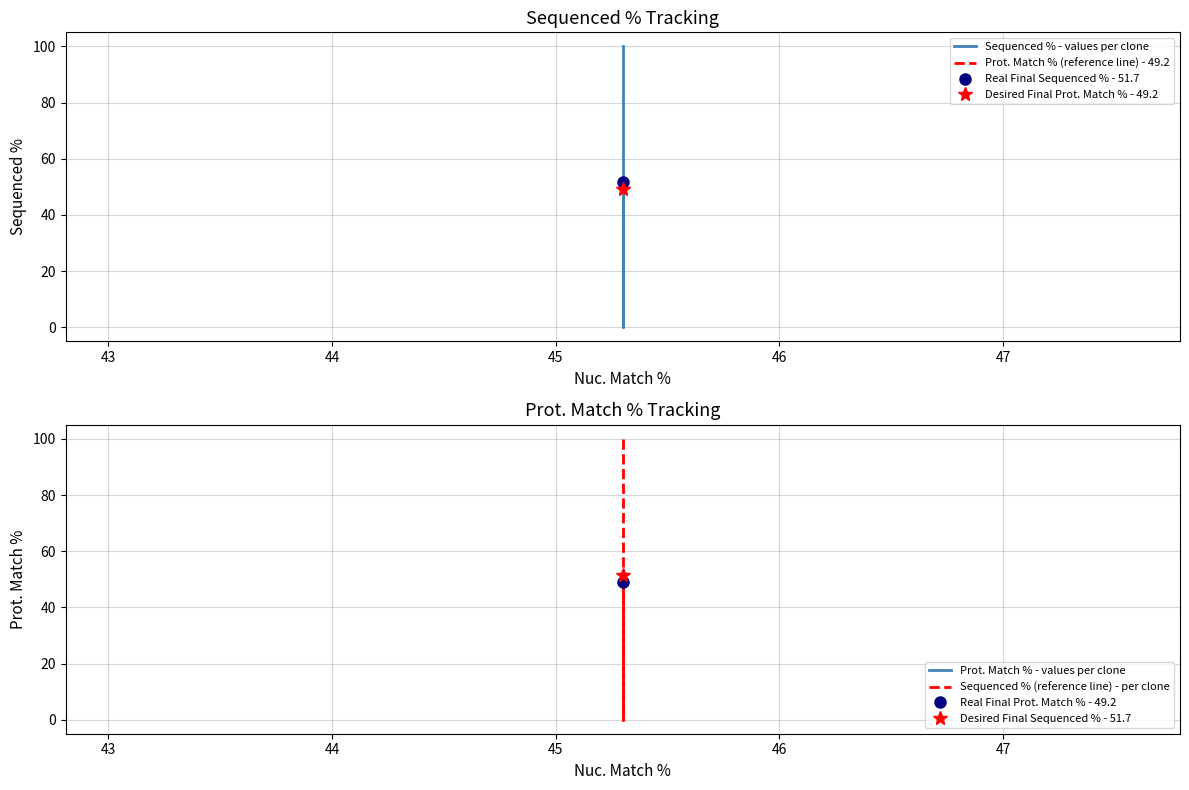

What is the value of the Prot. Match % - values per clone point at the 1st from the left?

49.2